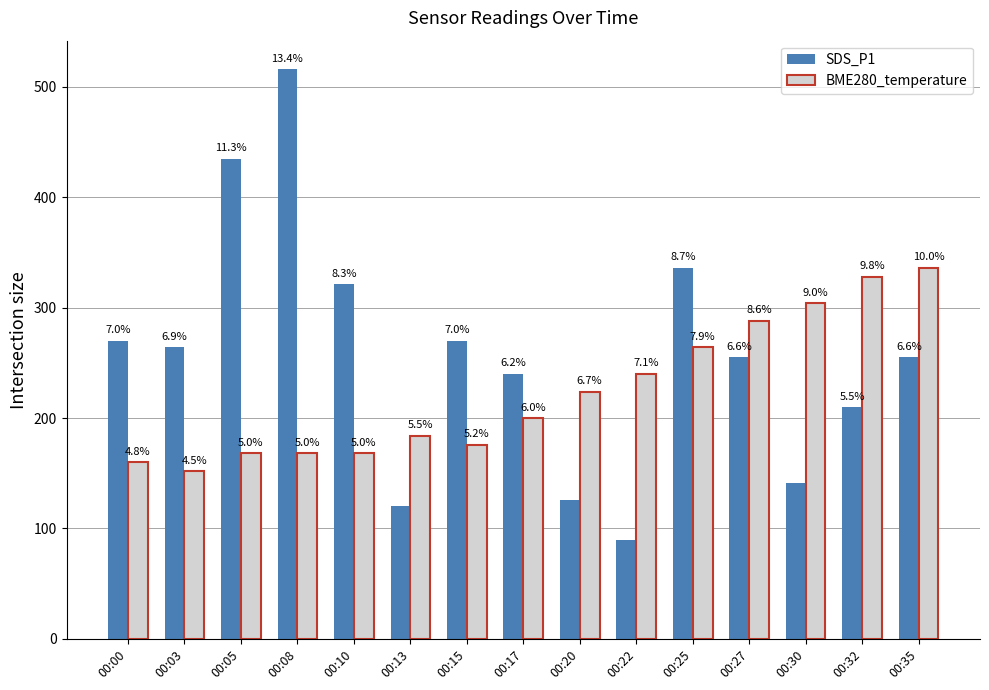

How many groups of bars are there?

15